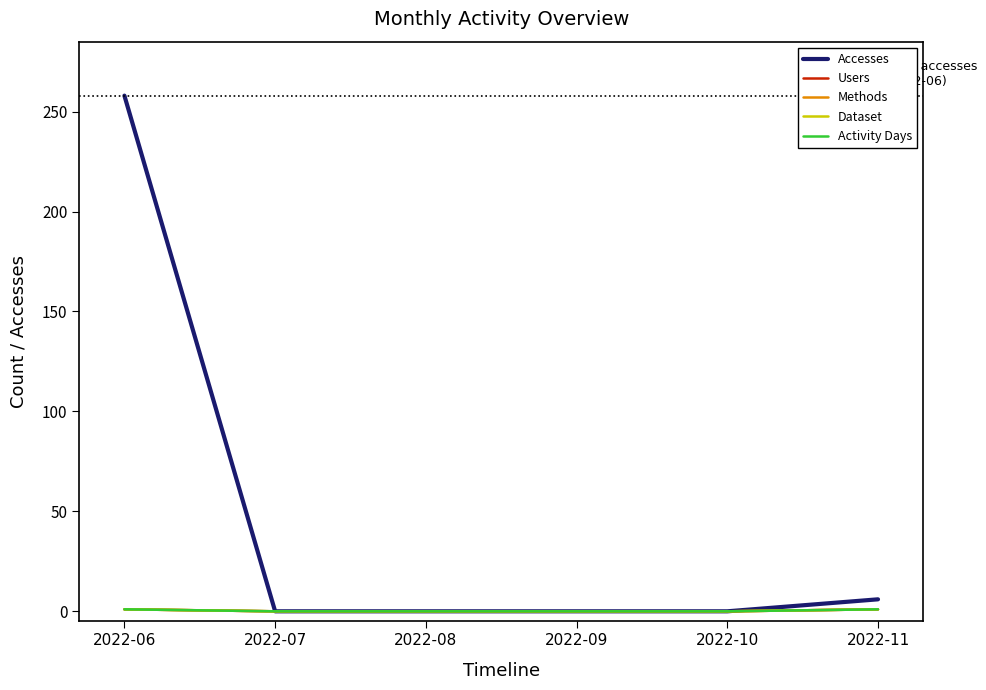

Does the chart have visible grid lines?

No